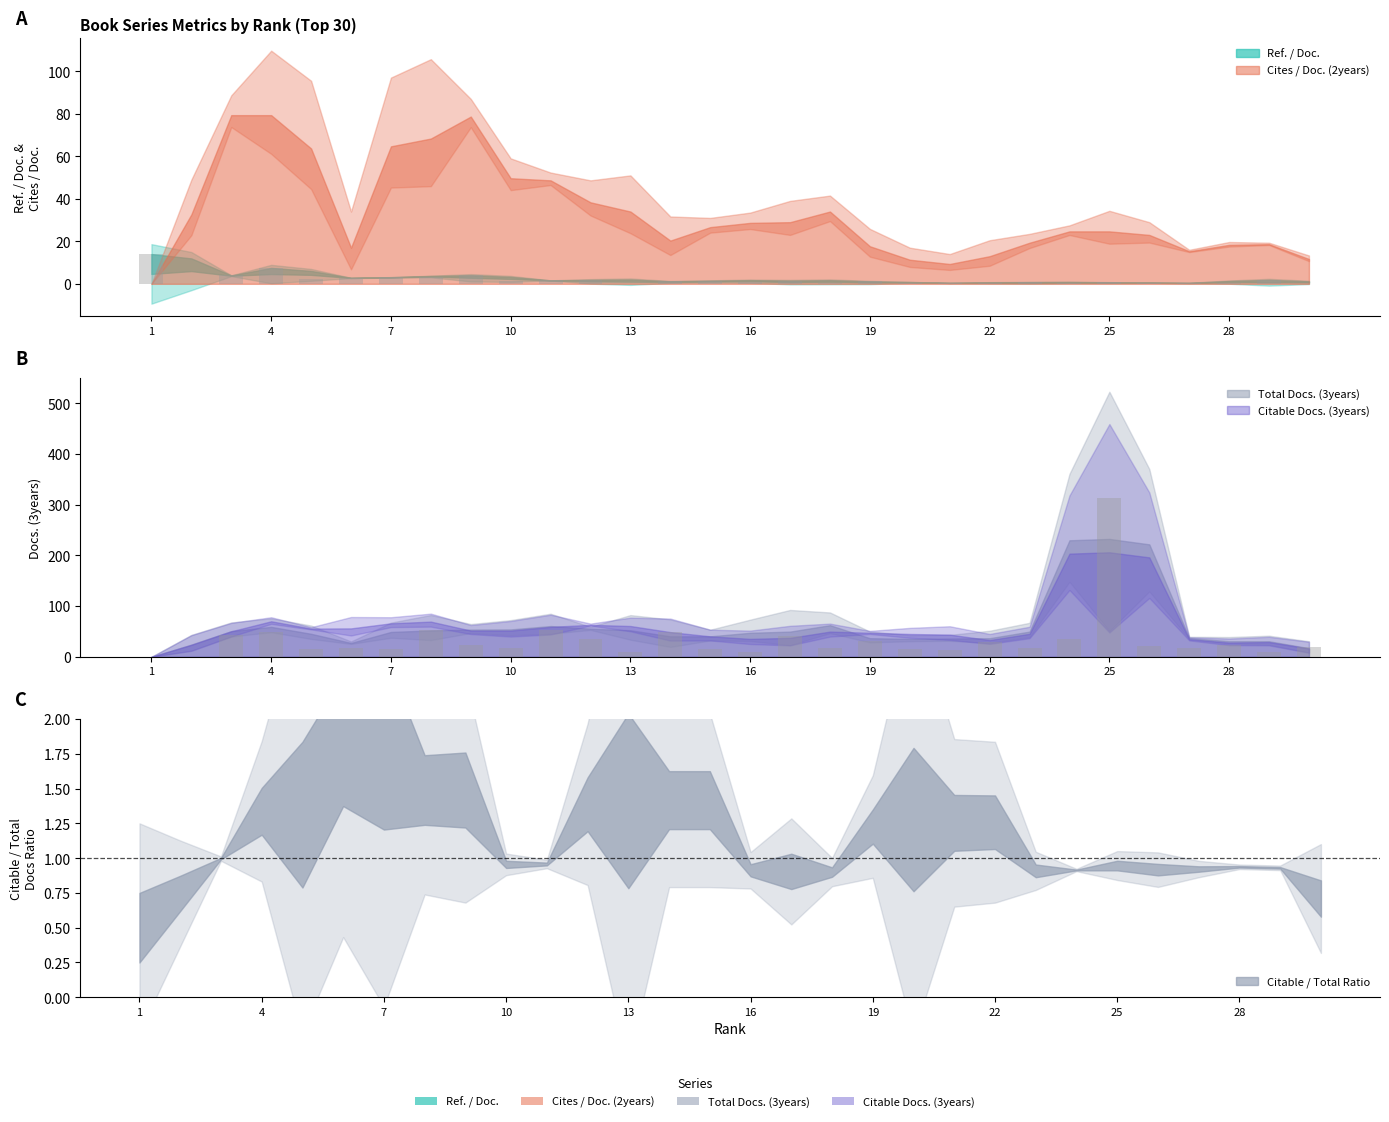

What is the difference between the maximum and minimum values in the Ref. / Doc. series?

14.0